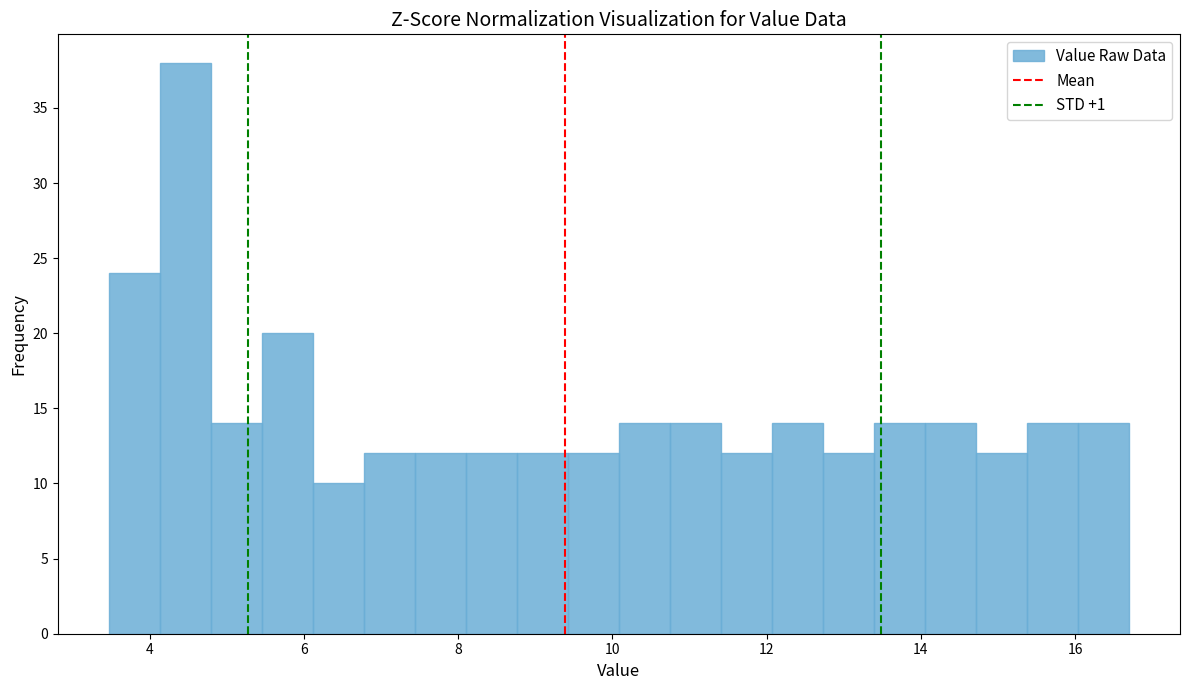

Around what value on the x-axis is the tallest bar? Give the approximate position of its centre, as read against the axis.

4.4